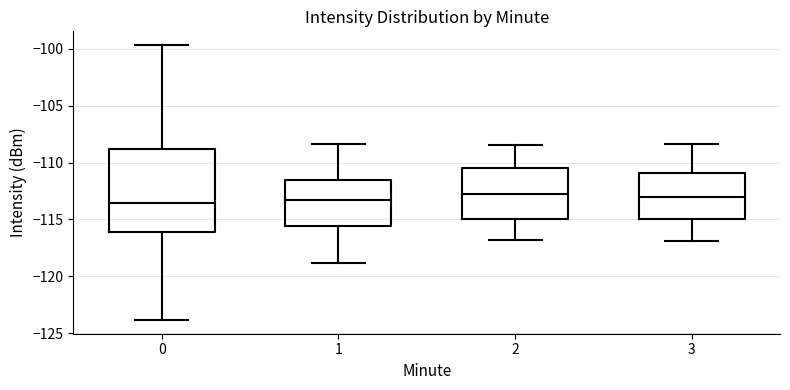

Where does the lower whisker of the box at x = 0 end on the y-axis? The values are not printed on the chart, so give them approximately, as read against the axis.

-124.0